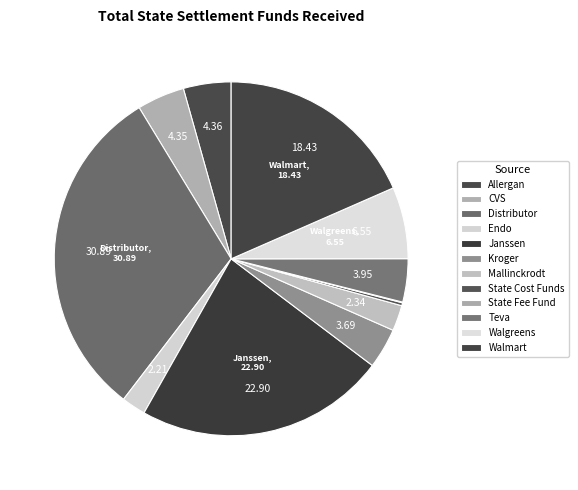

Is there any slice that represents more than half of the pie?

No